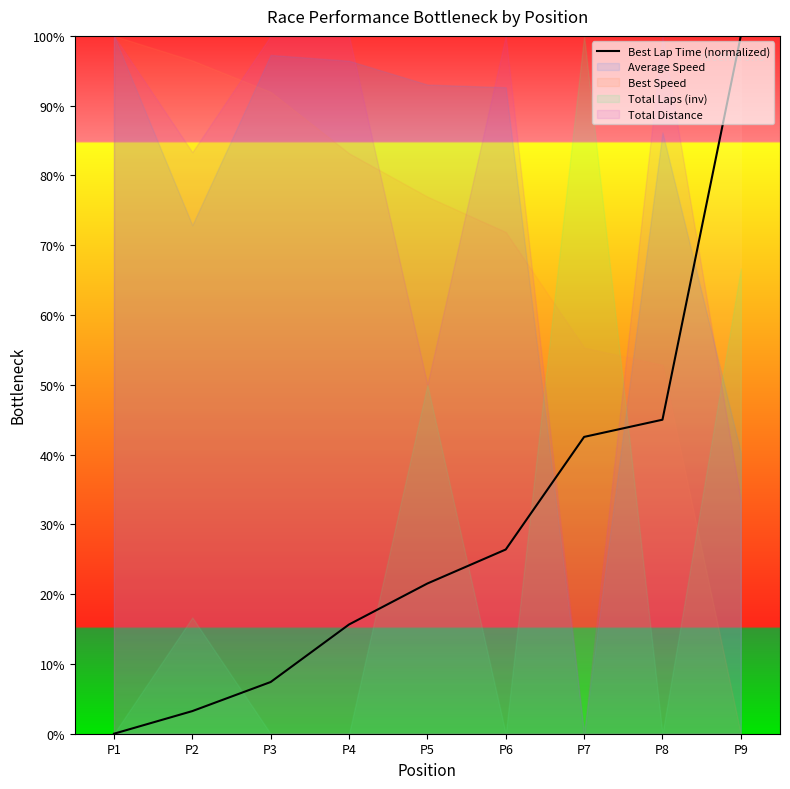

What is the change in value from P4 to P8?

+29.3